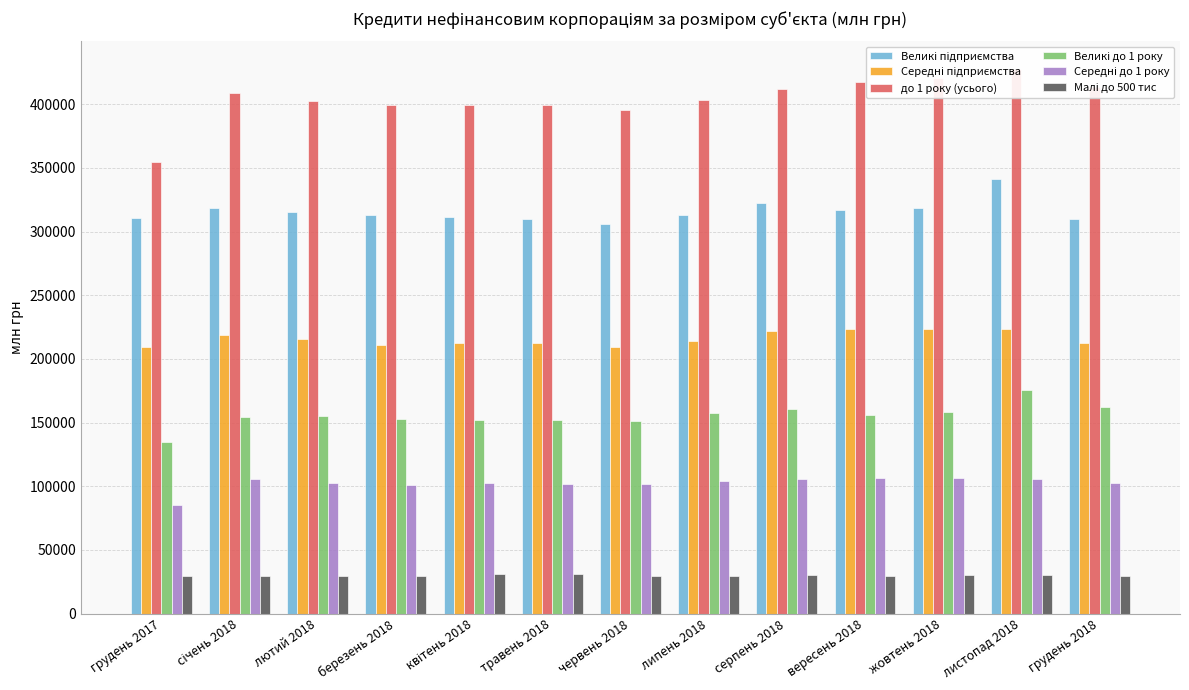

Which has a higher value, вересень 2018 or липень 2018?

вересень 2018